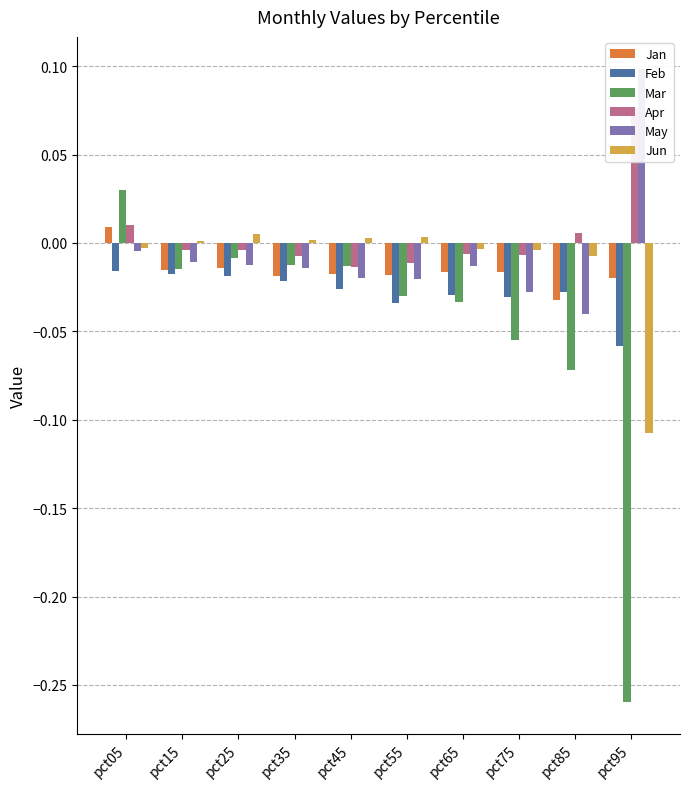

Reading left to right, extract all data points from this chart.

Jan: 0.0	-0.0	-0.0	-0.0	-0.0	-0.0	-0.0	-0.0	-0.0	-0.0
Feb: -0.0	-0.0	-0.0	-0.0	-0.0	-0.0	-0.0	-0.0	-0.0	-0.1
Mar: 0.0	-0.0	-0.0	-0.0	-0.0	-0.0	-0.0	-0.1	-0.1	-0.3
Apr: 0.0	-0.0	-0.0	-0.0	-0.0	-0.0	-0.0	-0.0	0.0	0.1
May: -0.0	-0.0	-0.0	-0.0	-0.0	-0.0	-0.0	-0.0	-0.0	0.1
Jun: -0.0	0.0	0.0	0.0	0.0	0.0	-0.0	-0.0	-0.0	-0.1